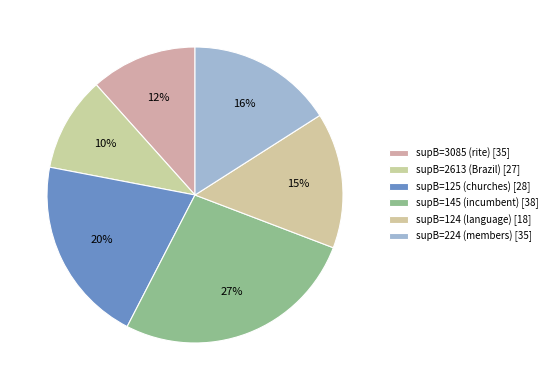

How many slices are in this pie chart?

6